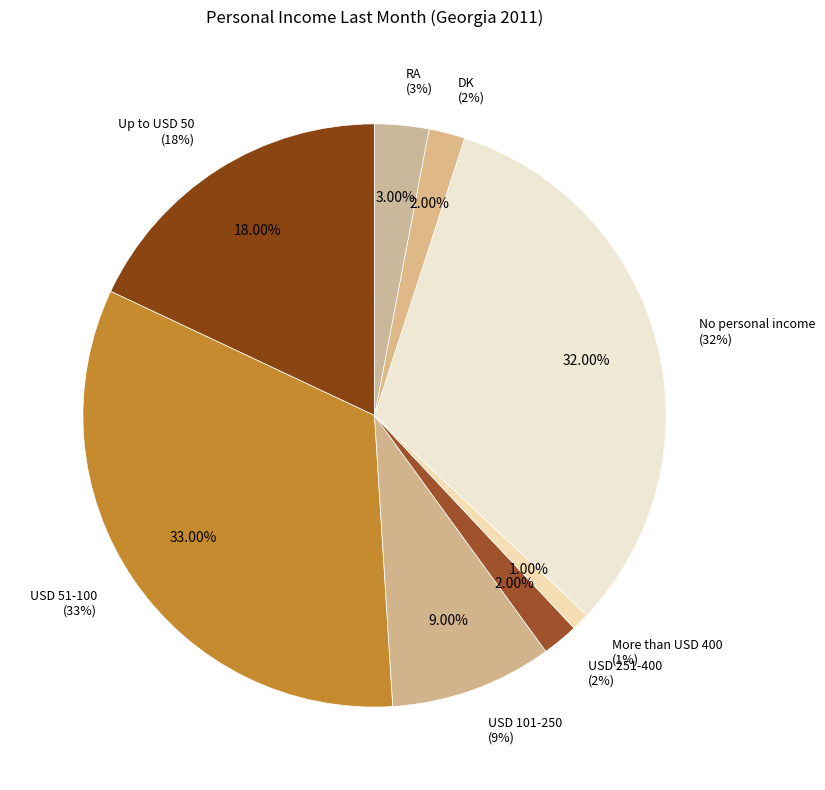

Rank the categories by value from highest to lowest.

USD 51-100, No personal income, Up to USD 50, USD 101-250, RA, USD 251-400, DK, More than USD 400